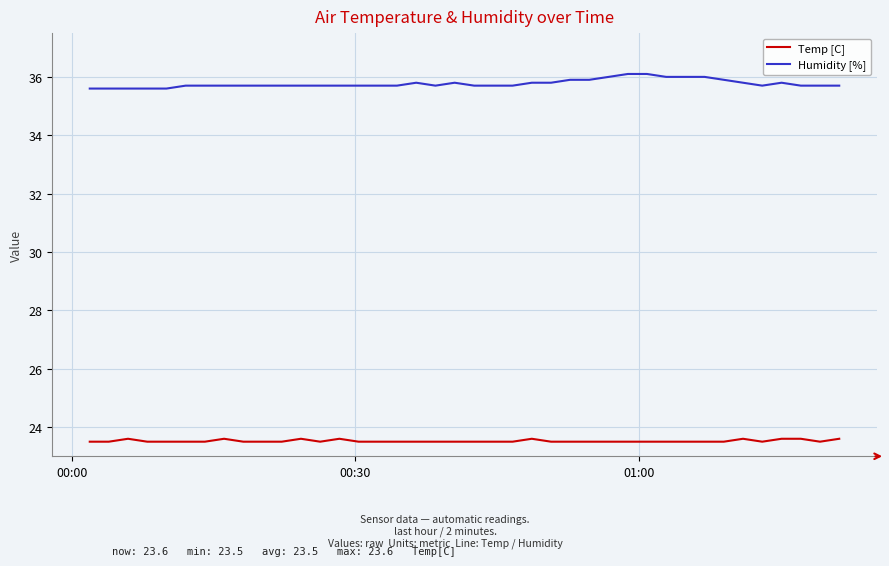

True or false: Humidity [%] and Temp [C] cross at least once.

False